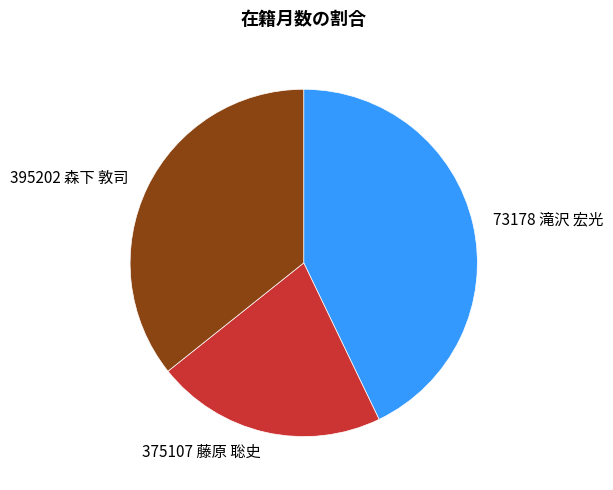

Count the number of slices in the pie.

3